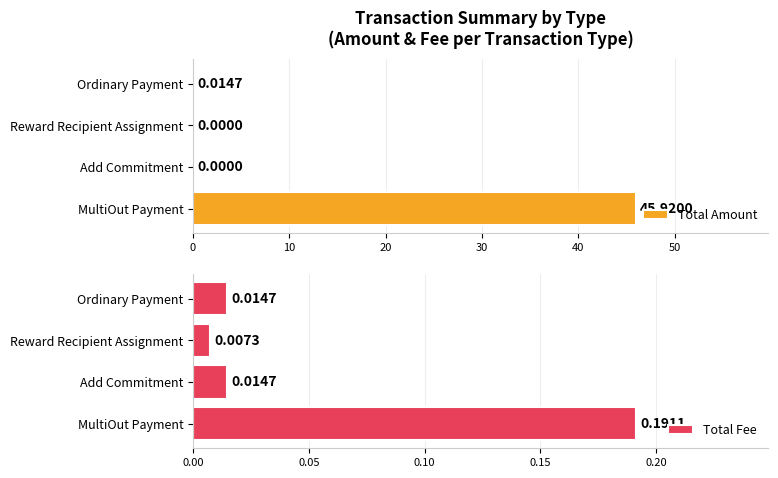

List the series in order of their peak value, highest first.

Total Amount, Total Fee